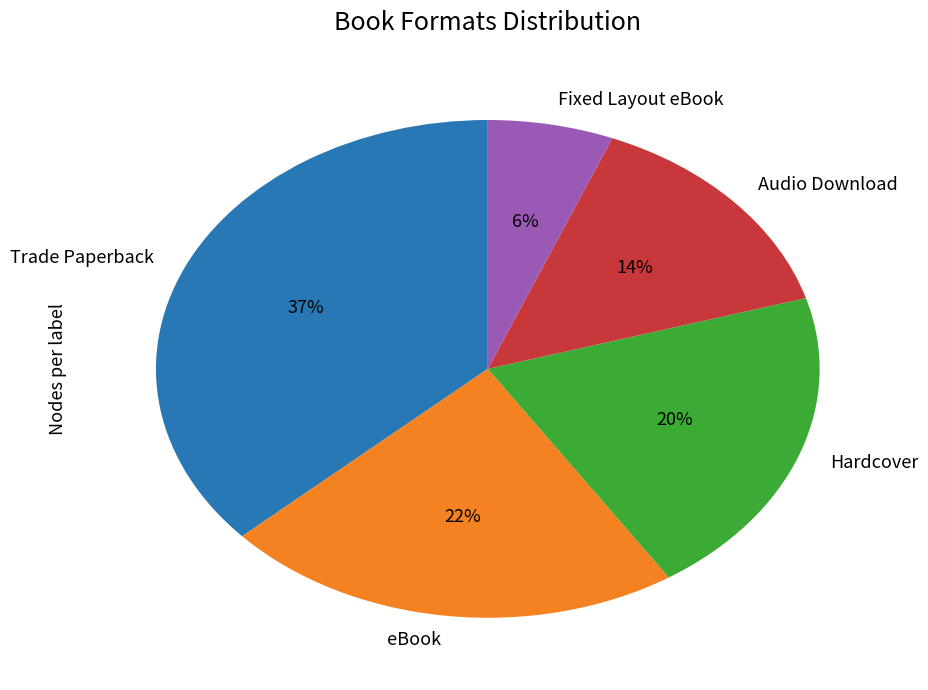

Is there any slice that represents more than half of the pie?

No